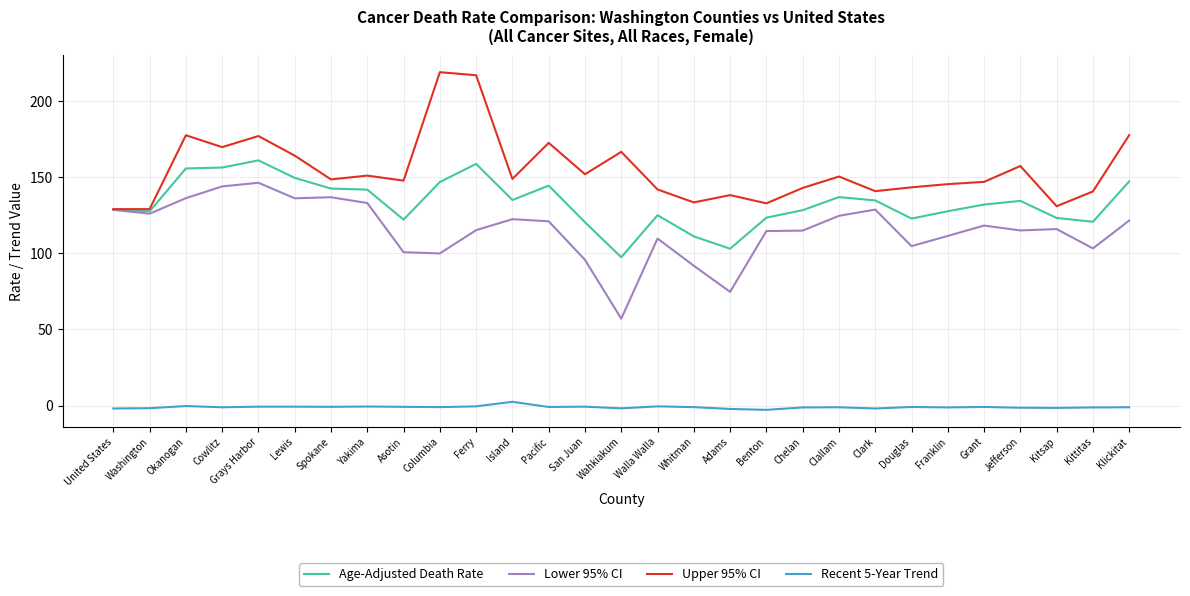

Which label corresponds to the largest value in the chart?

Columbia